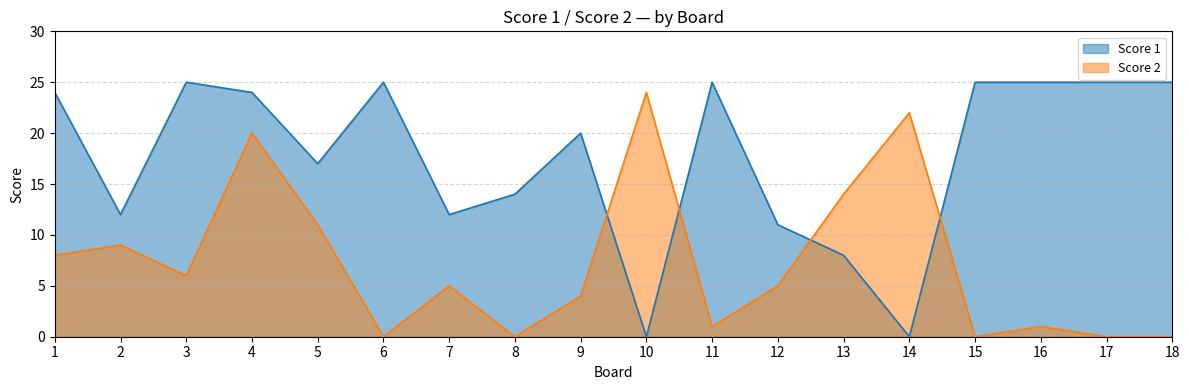

What is the difference between the Score 2 values at 18 and 9?

4